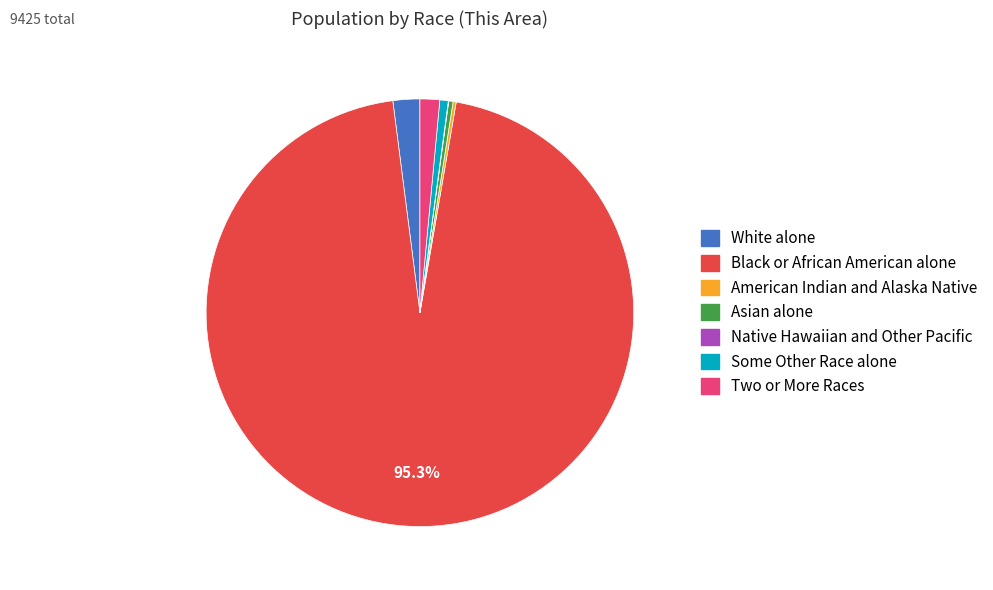

Is there any slice that represents more than half of the pie?

Yes